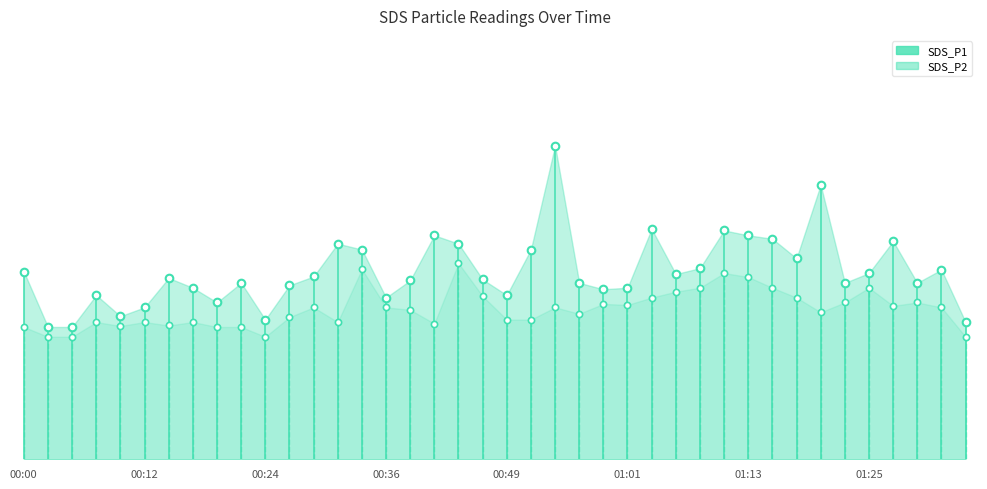

What is the change in value from 01:13 to 23?

+0.2